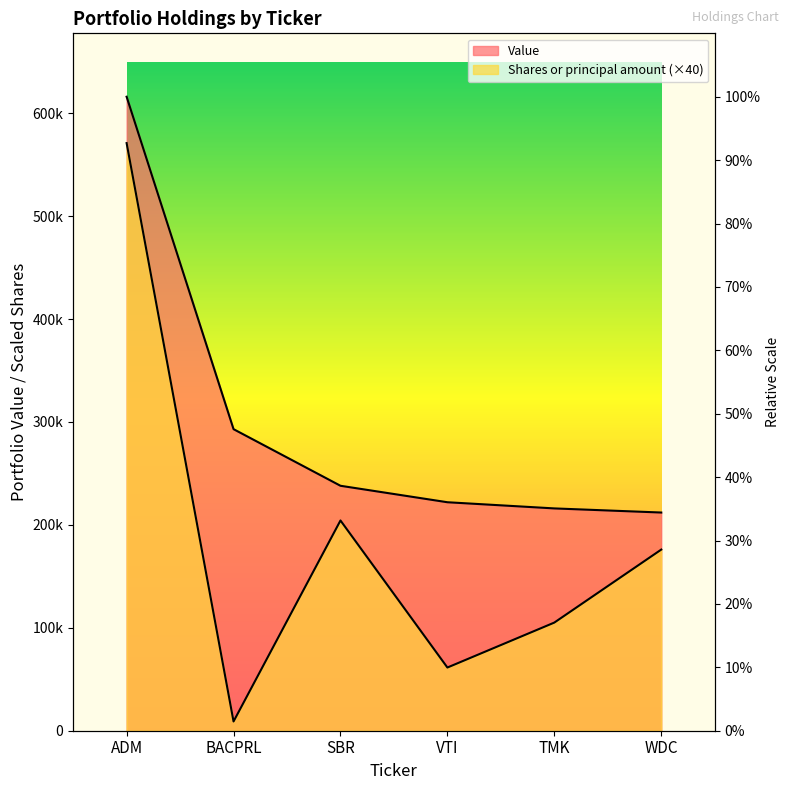

What is the sum of the Shares or principal amount values at WDC and TMK?

281080